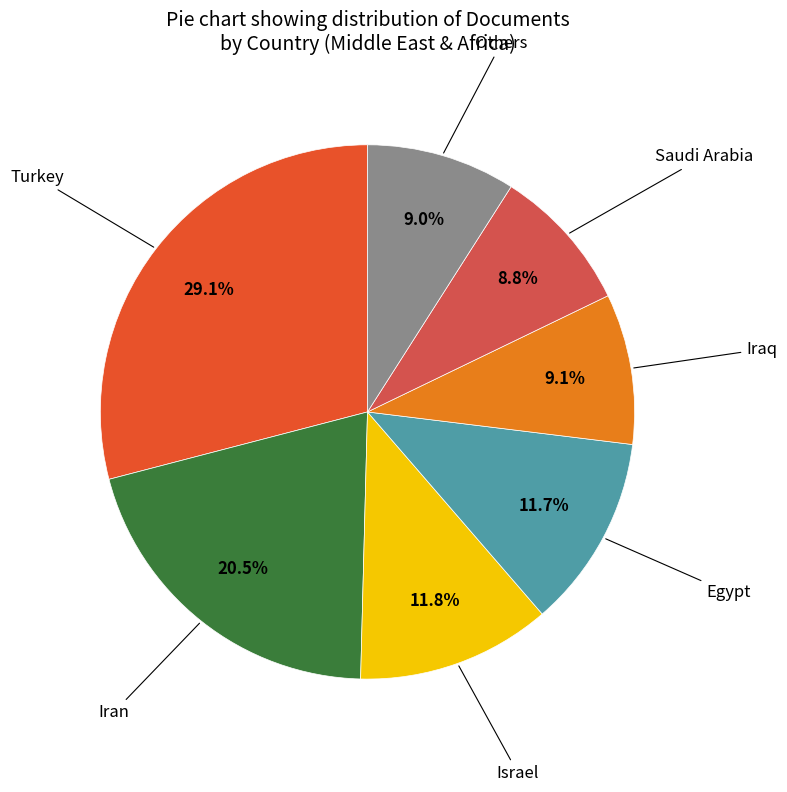

Is there a majority slice in this chart?

No